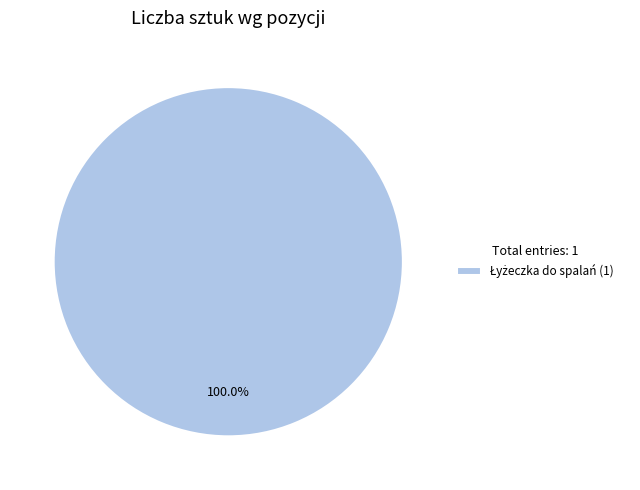

Does any single category account for the majority?

Yes